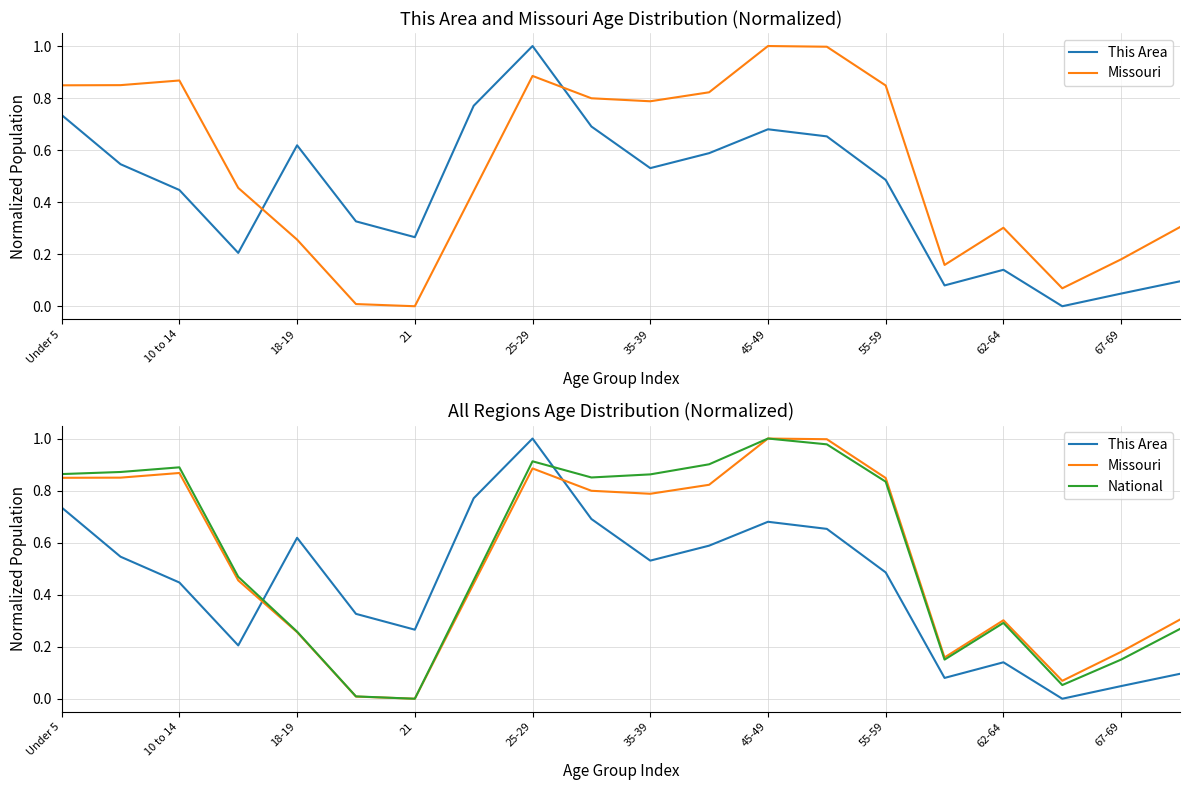

True or false: Missouri has more than 0 points higher than both neighbors.

True